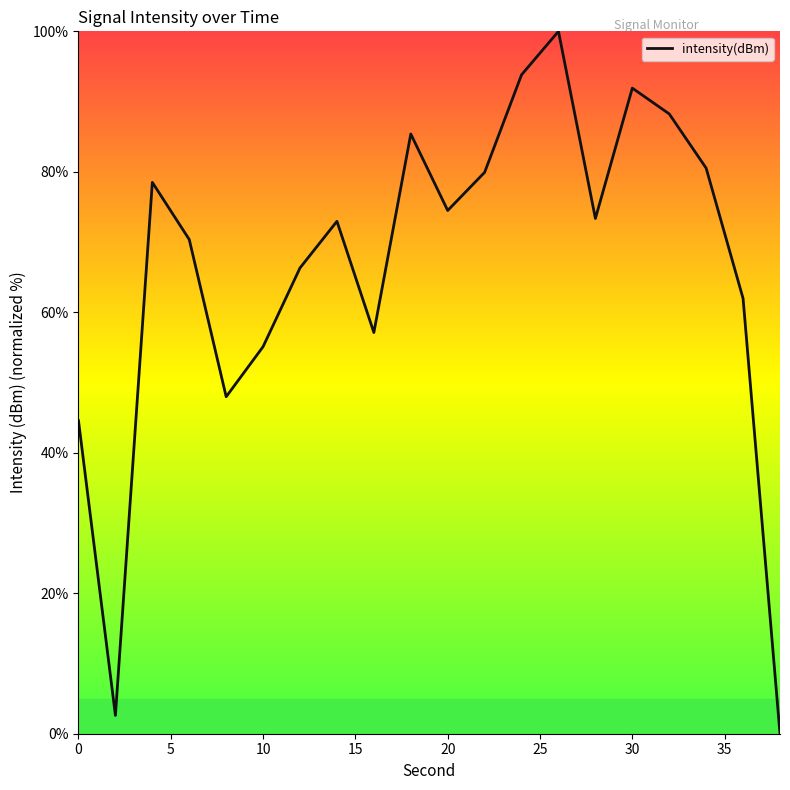

What is the difference between the maximum and minimum values?

100.0